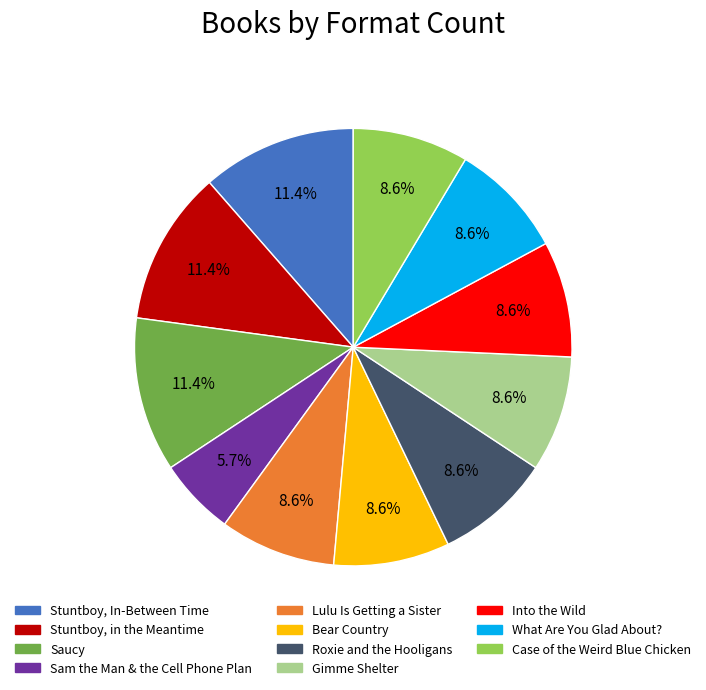

Is there any slice that represents more than half of the pie?

No